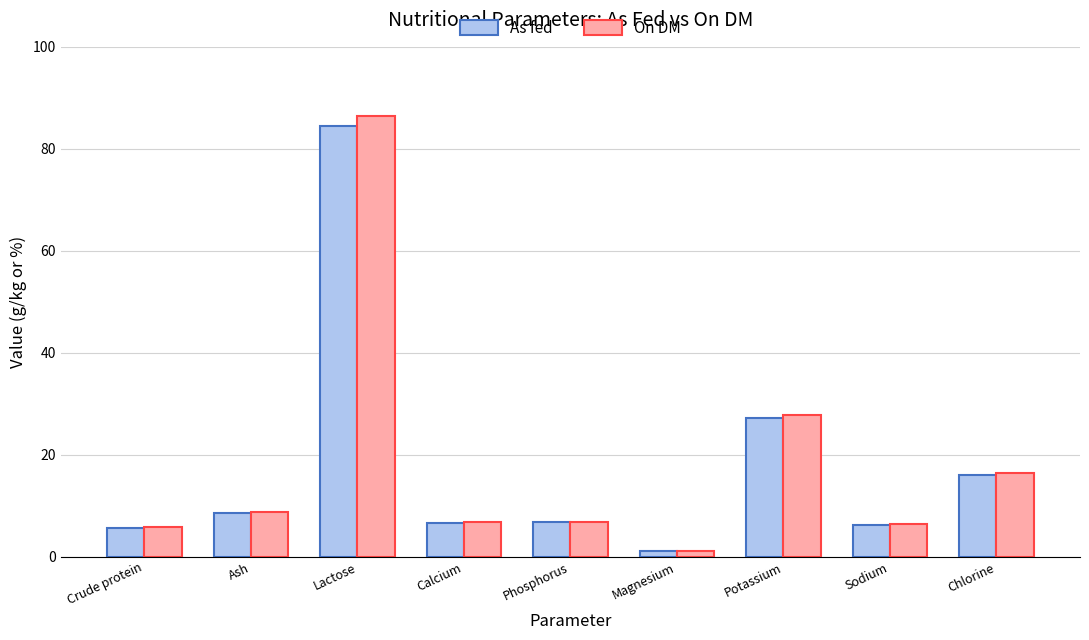

What is the difference between the second highest and second lowest values in the As fed series?

21.6